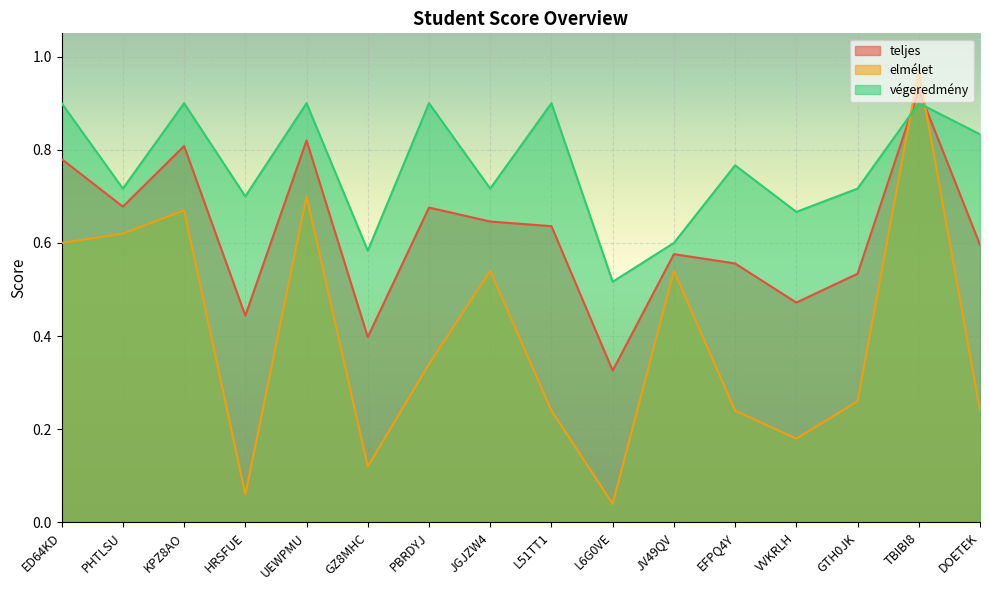

Which category has the highest value across all series?

TBIBI8